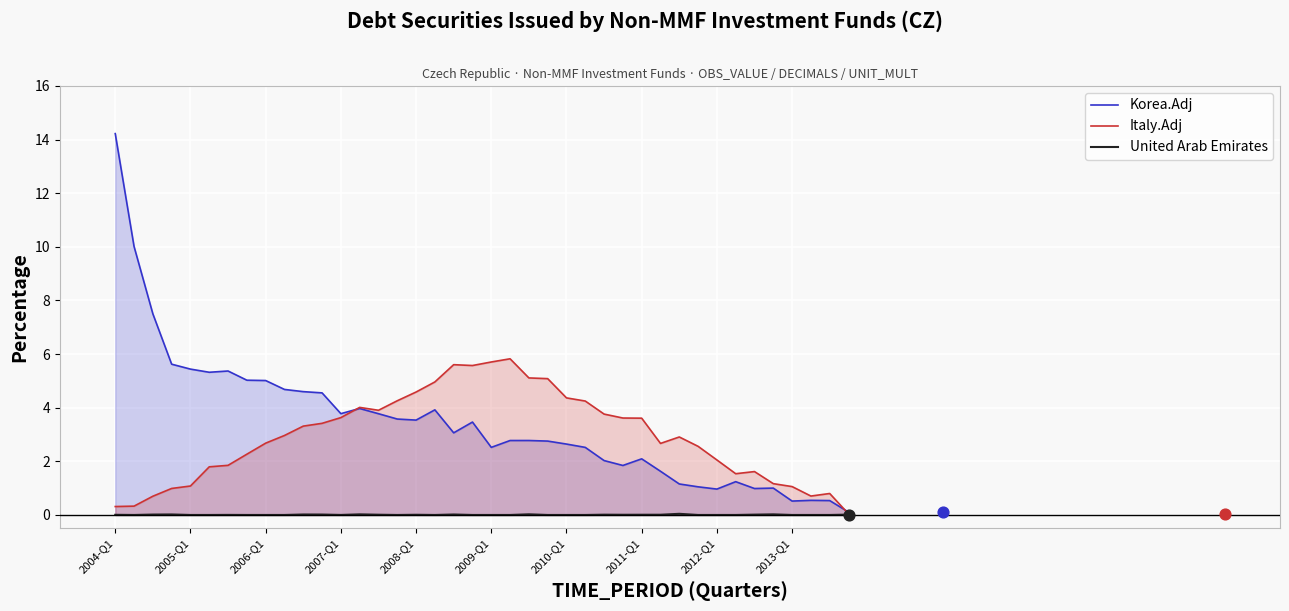

Which category has the highest value in the Korea.Adj series?

2004-Q1